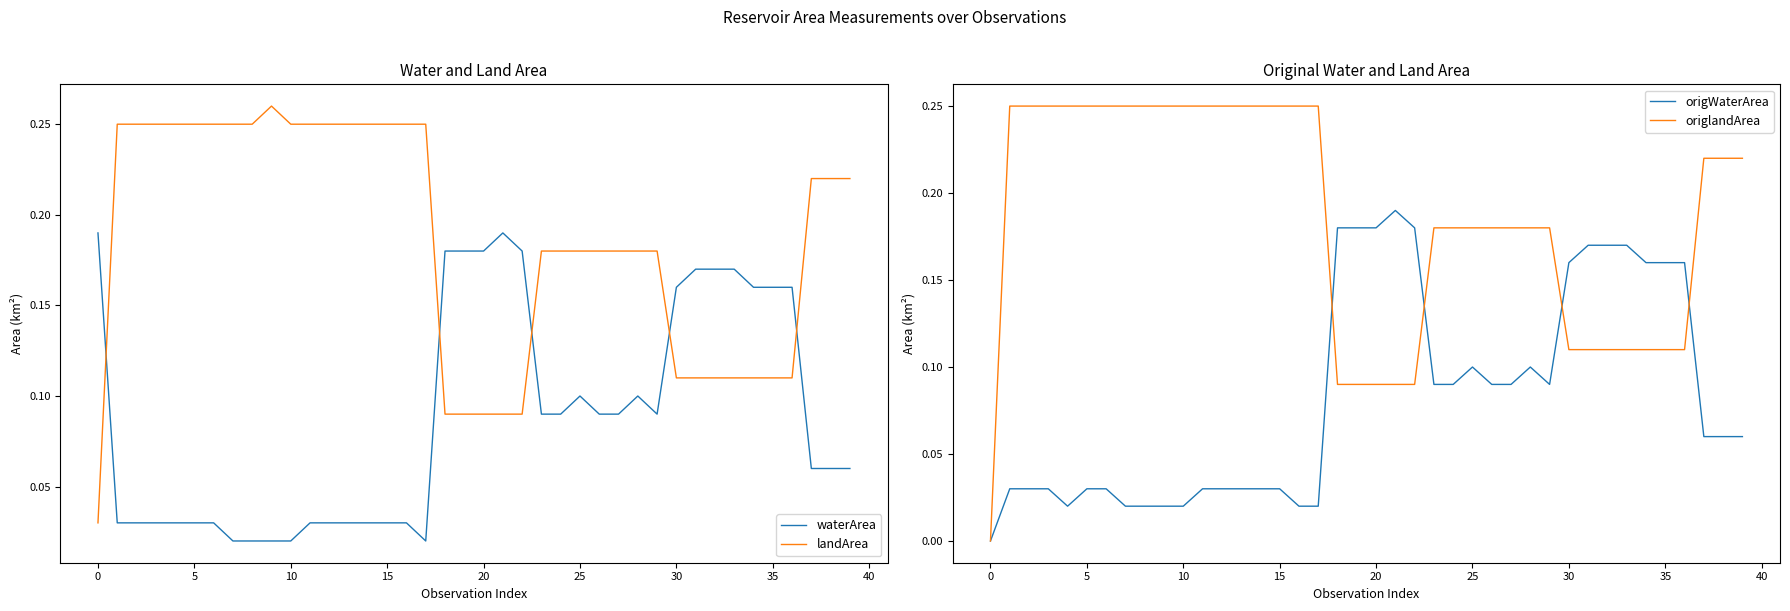

What is the average value of the waterArea series?

0.1